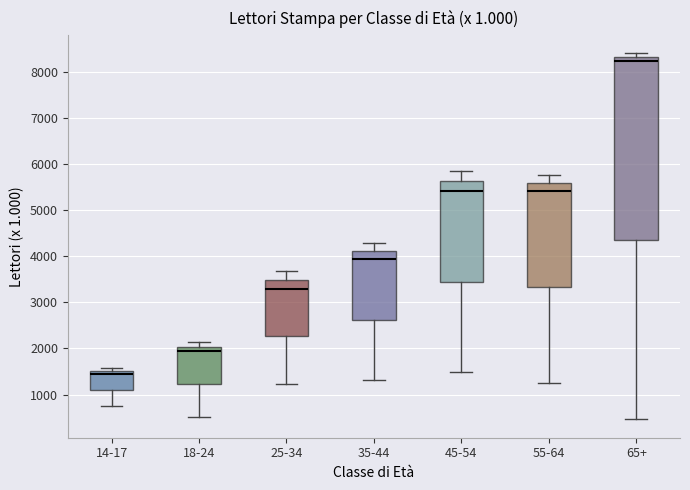

Comparing the boxes themselves (not the whiskers), which one is the tallest?

65+